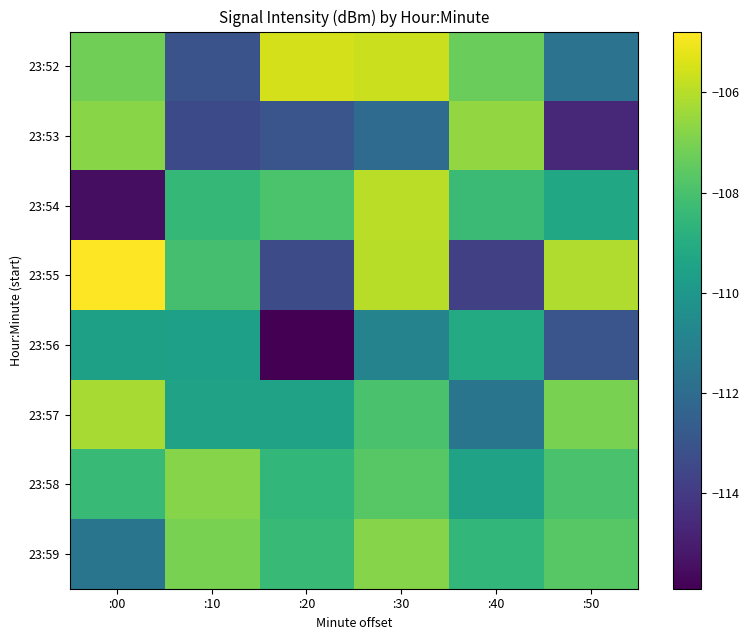

Reading right to left, what are all the values shown in this chart?

23:52: :50=-111.7	:40=-107.3	:30=-105.7	:20=-105.5	:10=-113.1	:00=-107.2
23:53: :50=-114.6	:40=-106.6	:30=-112.0	:20=-113.0	:10=-113.4	:00=-106.8
23:54: :50=-109.3	:40=-108.3	:30=-105.9	:20=-107.9	:10=-108.5	:00=-115.5
23:55: :50=-106.1	:40=-113.8	:30=-106.0	:20=-113.4	:10=-108.1	:00=-104.8
23:56: :50=-113.0	:40=-109.1	:30=-110.9	:20=-115.9	:10=-109.6	:00=-109.6
23:57: :50=-107.0	:40=-111.6	:30=-108.0	:20=-109.5	:10=-109.5	:00=-106.3
23:58: :50=-108.0	:40=-109.5	:30=-107.7	:20=-108.5	:10=-106.8	:00=-108.4
23:59: :50=-107.7	:40=-108.5	:30=-106.8	:20=-108.4	:10=-107.0	:00=-111.6